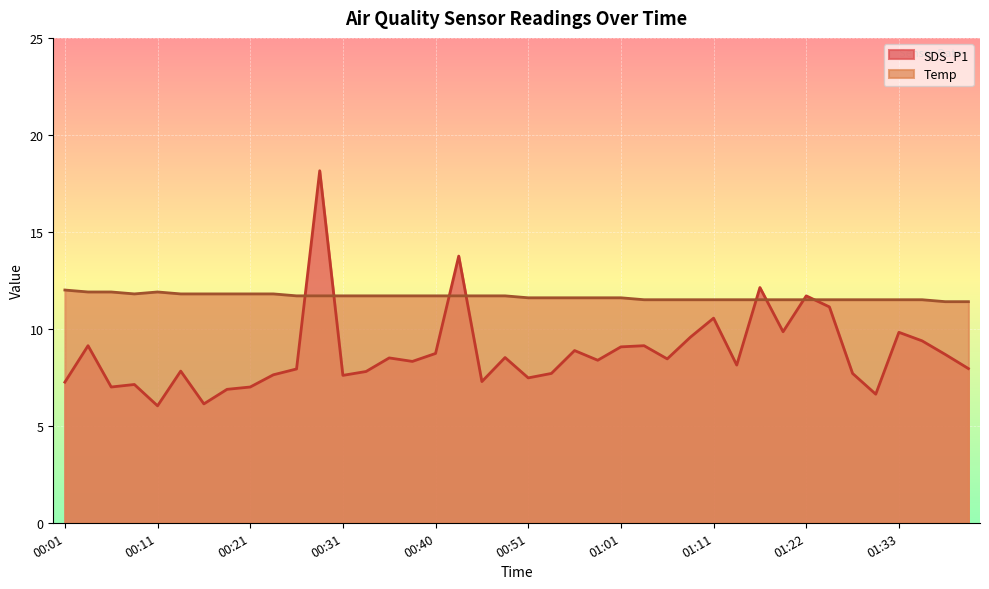

The value of SDS_P1 at 00:36 is 14.7. True or false?

False